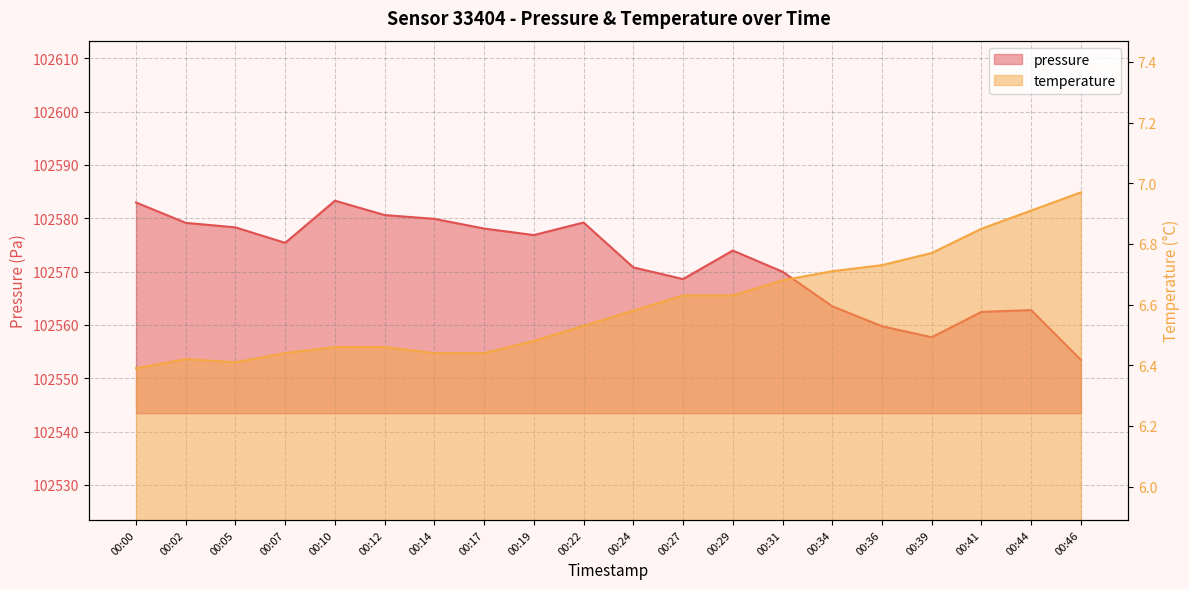

True or false: pressure and temperature cross at least once.

False